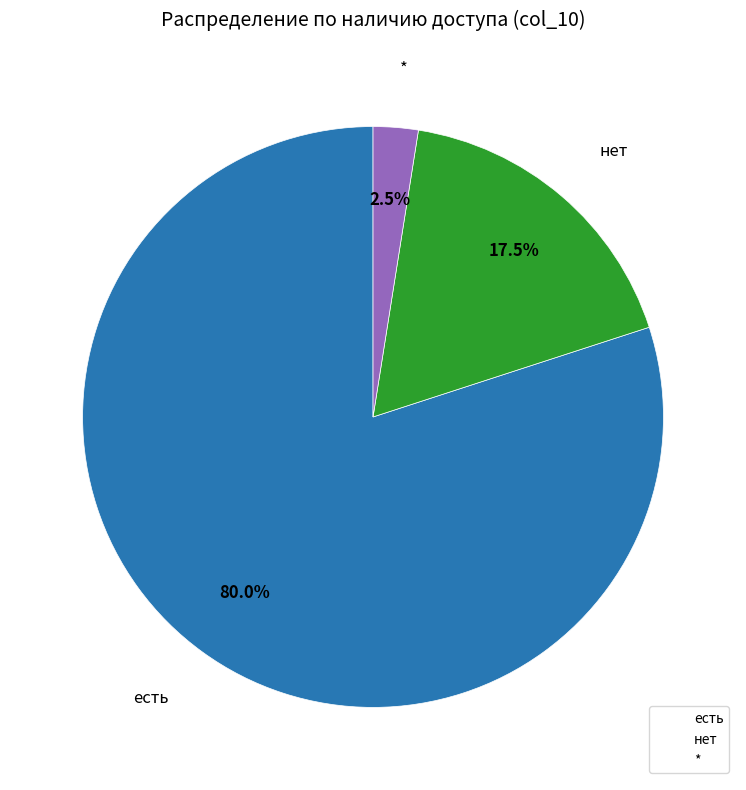

Rank the categories by value from highest to lowest.

есть, нет, *